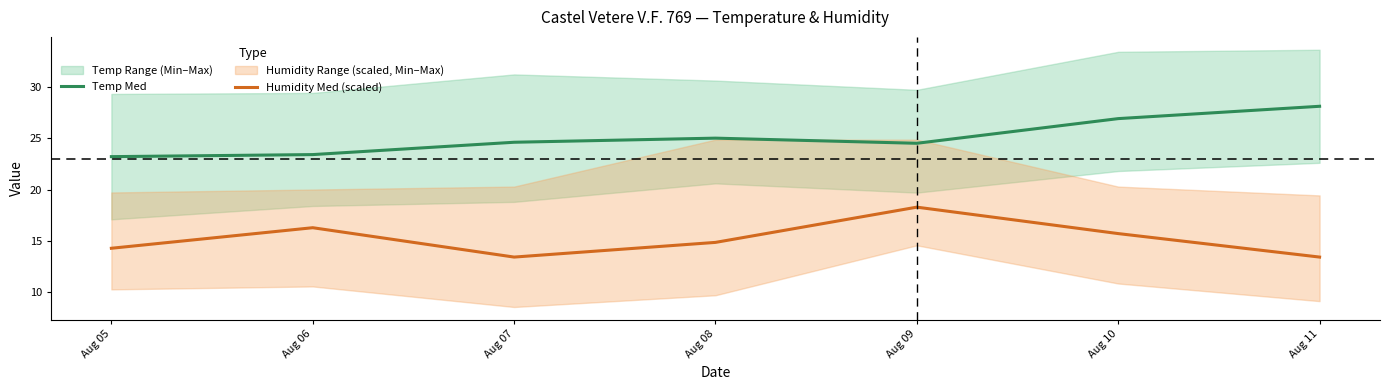

What is the maximum value for Humidity Med (scaled)?

18.3